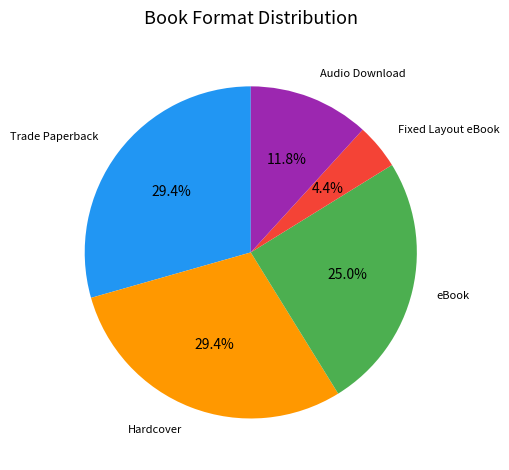

Is there a majority slice in this chart?

No